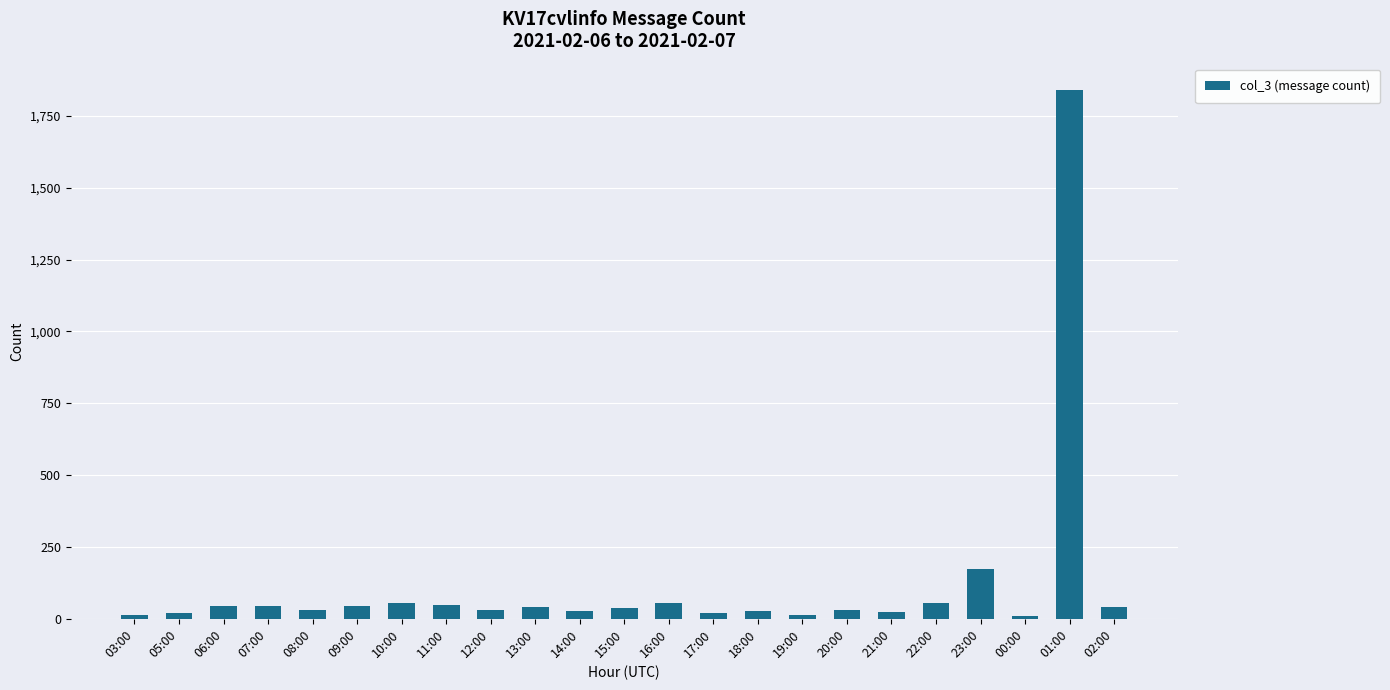

The value at 22:00 is 54. True or false?

True